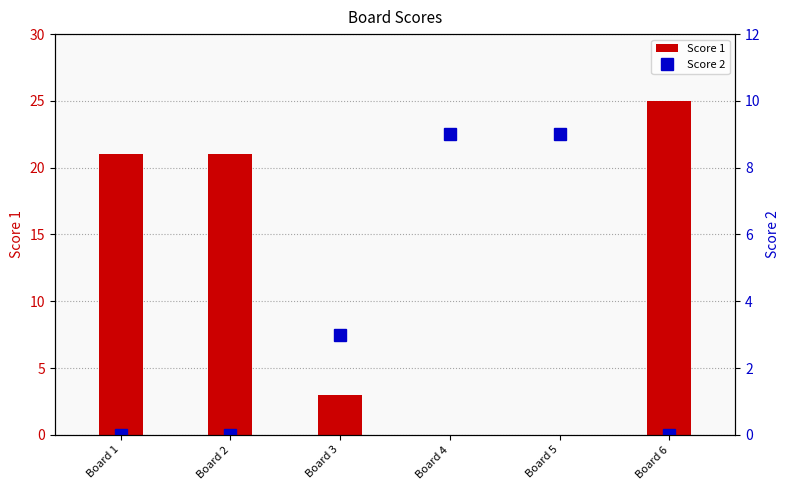

The value of Score 2 at Board 5 is 9. True or false?

True